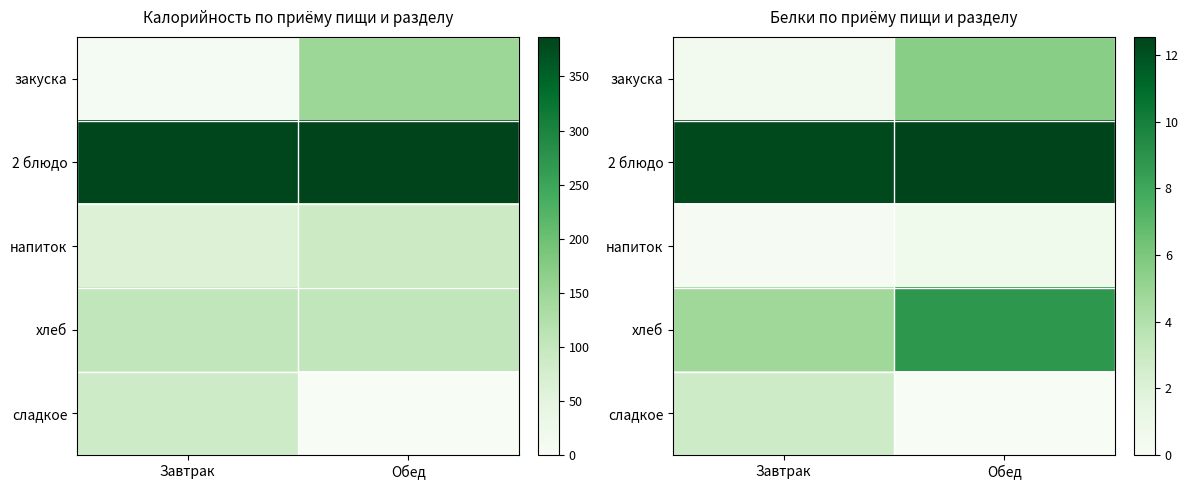

What is the approximate value of хлеб at Обед?

8.8